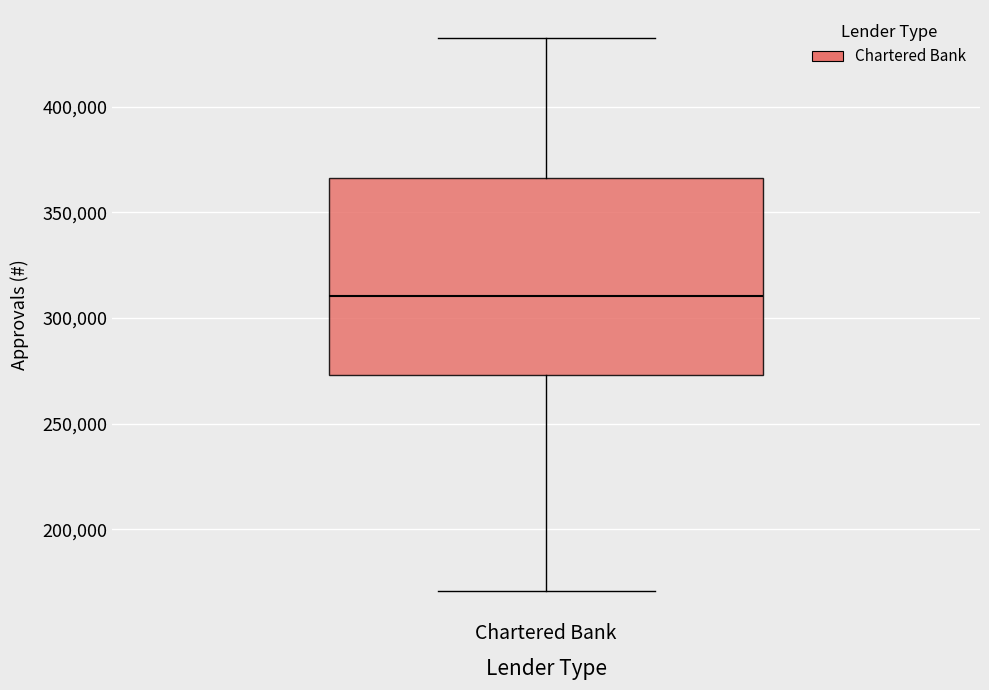

Transcribe this box plot: give where the median line is, the range the box spans, and where the two whiskers end, as read against the y-axis. The values are not printed on the chart, so give them approximately, as read against the axis.

median 310000, box 275000 to 365000, whiskers 170000 to 435000